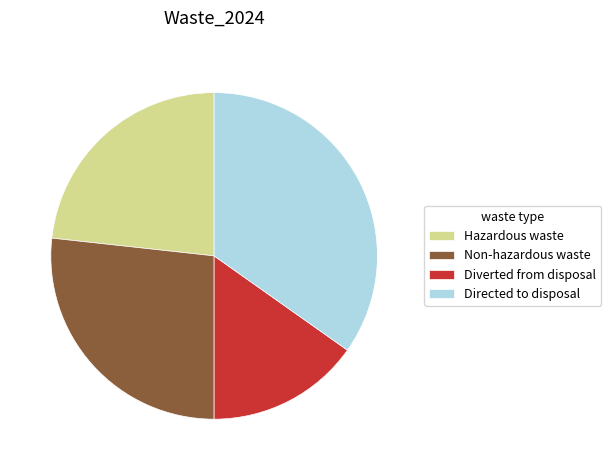

What is the ratio of the value at Hazardous waste to the value at Diverted from disposal?

1.5